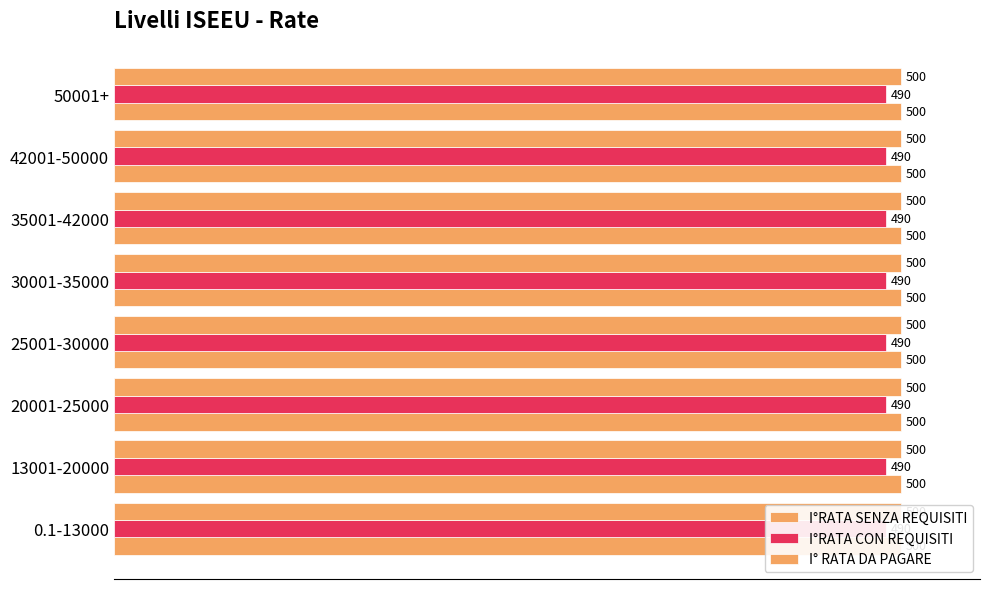

Are the bars horizontal?

Yes